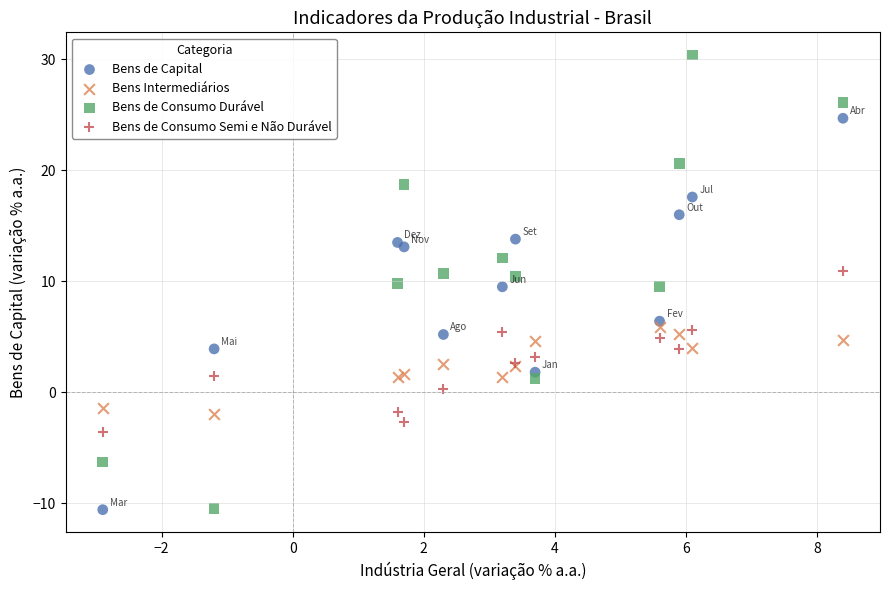

Which series has the largest Y range (max minus min)?

Bens de Consumo Durável